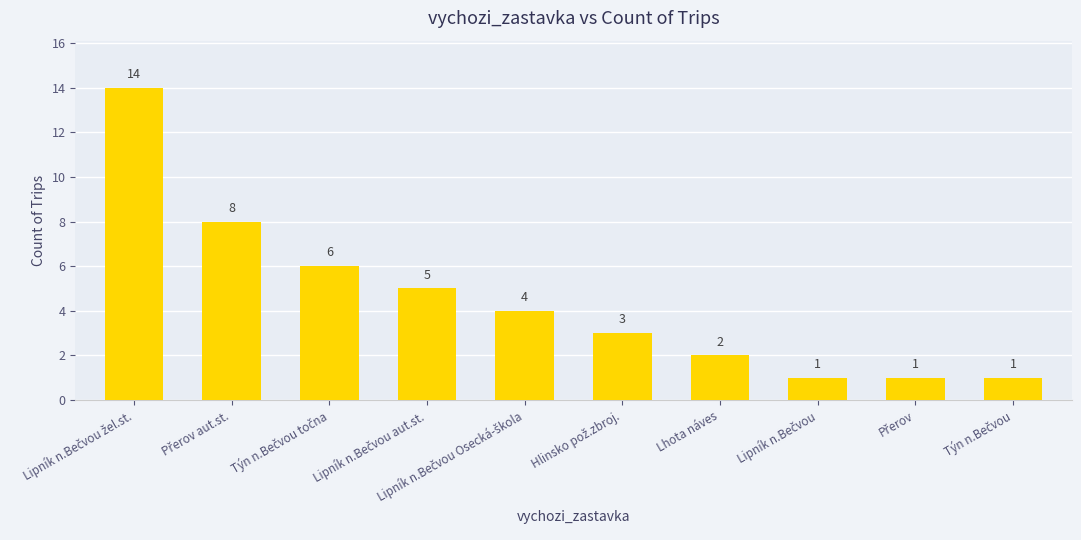

What is the value of the 4th bar from the left?

5